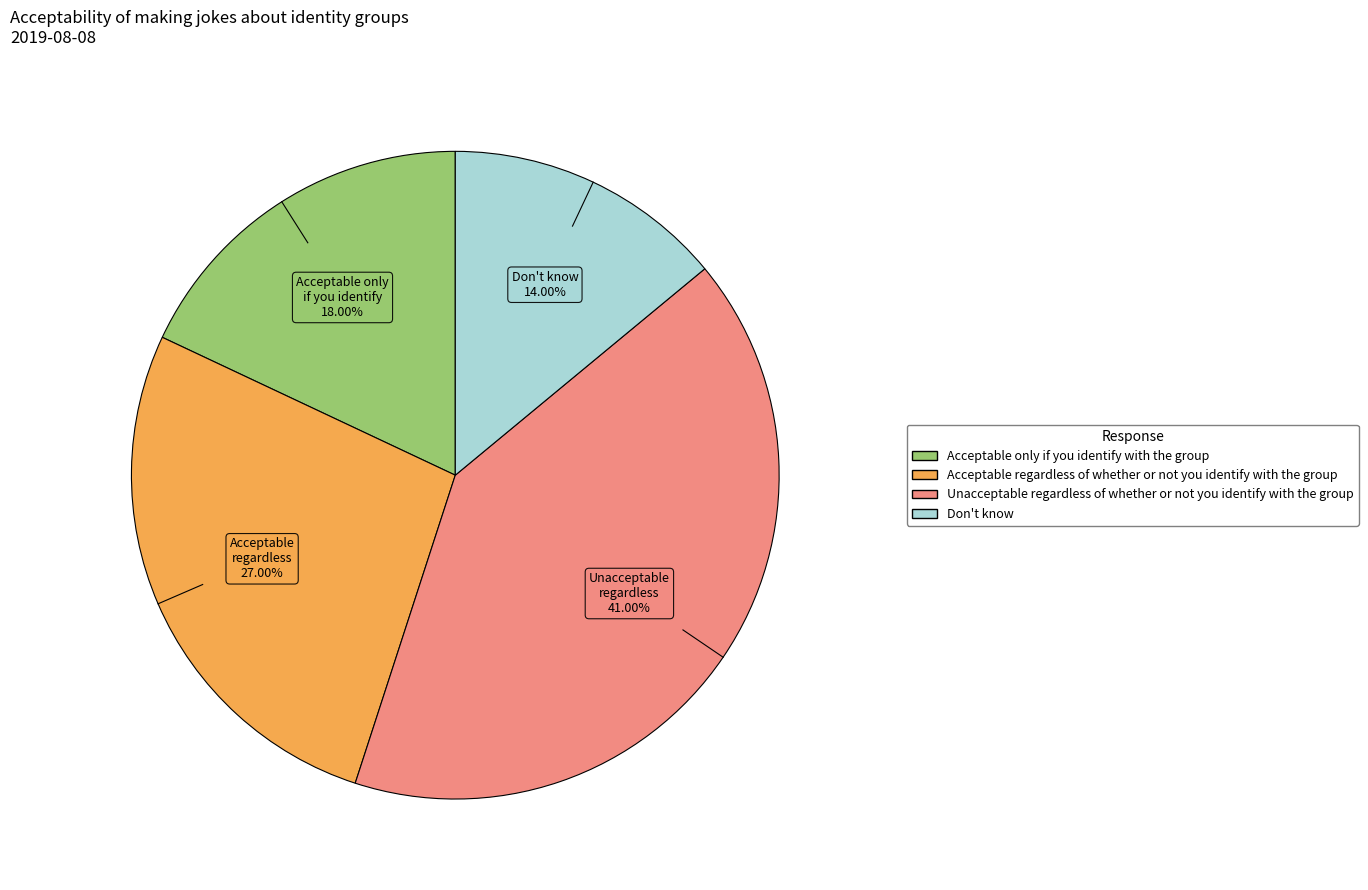

Does any single category account for the majority?

No